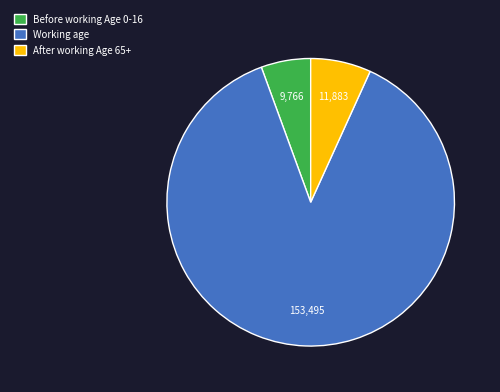

Do After working Age 65+ and Working age together represent more than half of the pie?

Yes